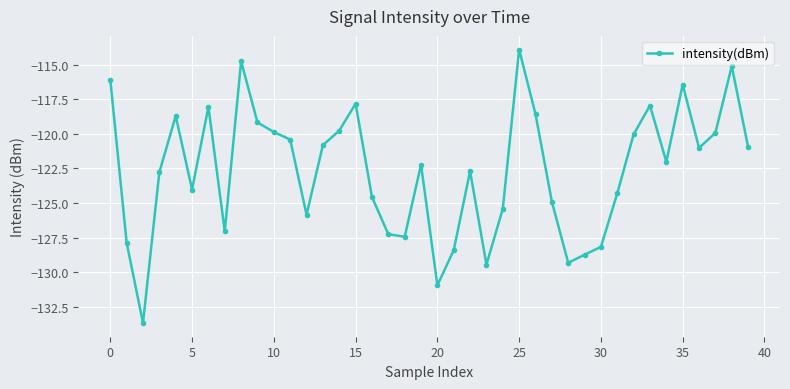

True or false: there are more than 2 points higher than both neighbors.

True